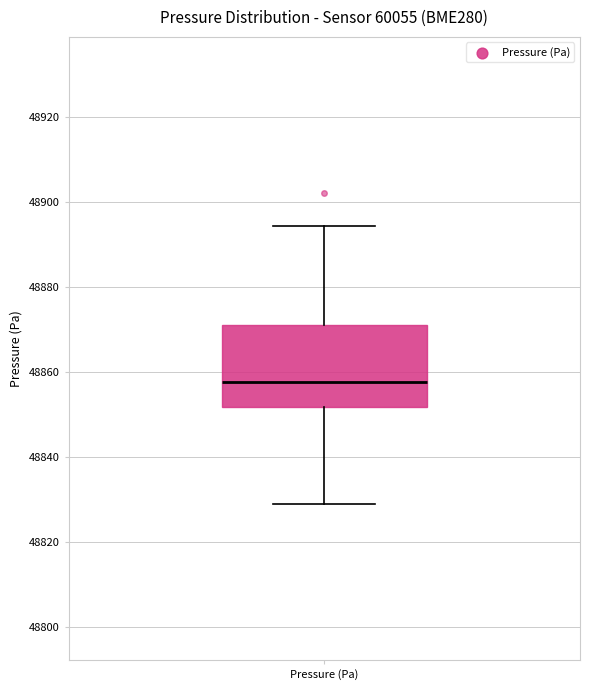

Where is the upper edge of the box for Pressure (Pa) on the y-axis? The values are not printed on the chart, so give them approximately, as read against the axis.

48872